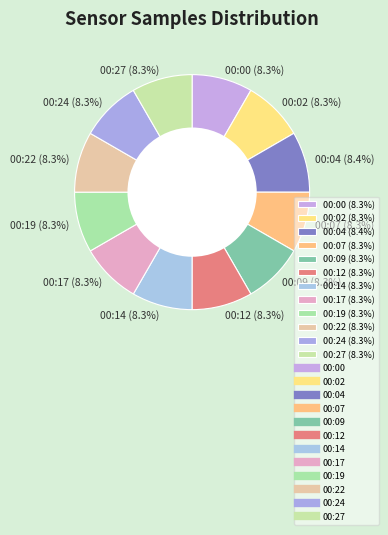

To the nearest percent, what portion does 00:02 represent?

8%